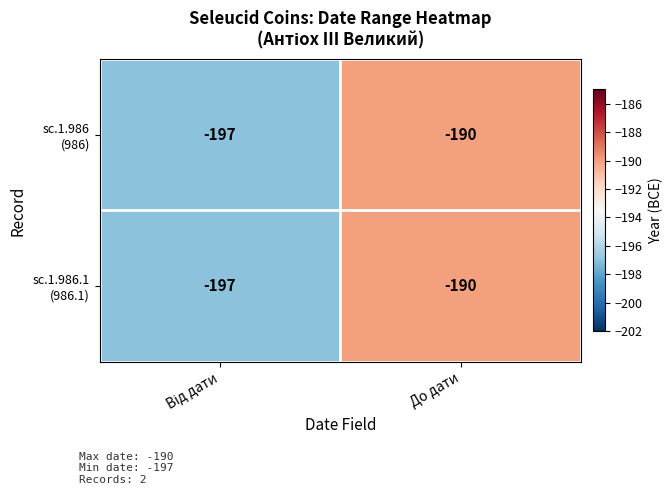

What is the maximum value shown in the chart?

-190